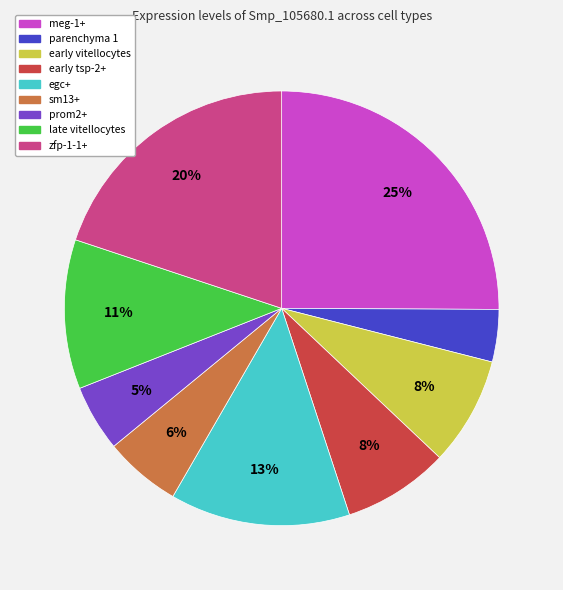

To the nearest percent, what is the combined percentage of parenchyma 1 and zfp-1-1+?

24%